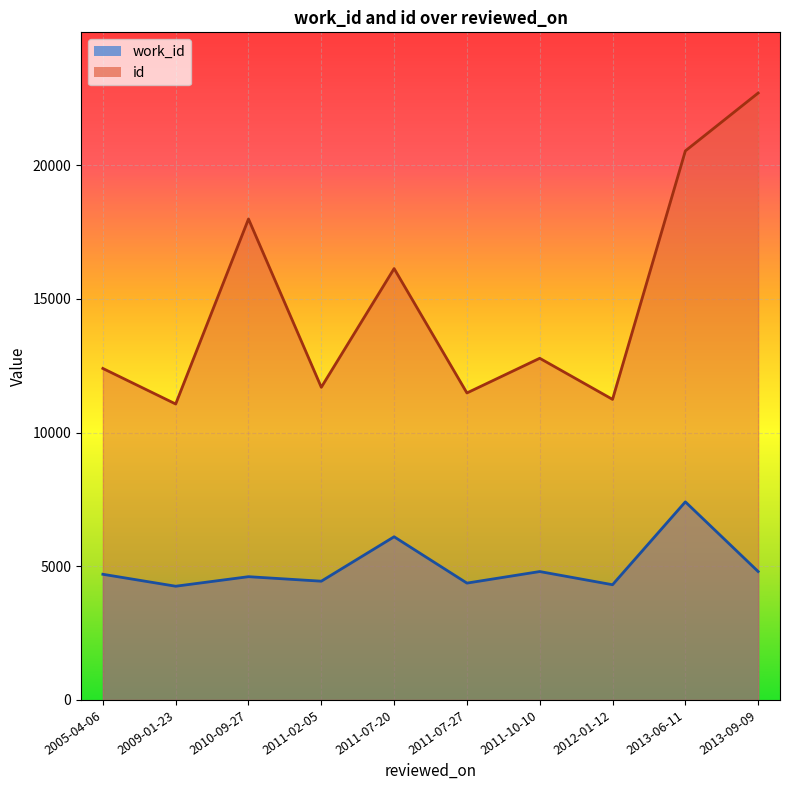

What is the minimum value for work_id?

4253